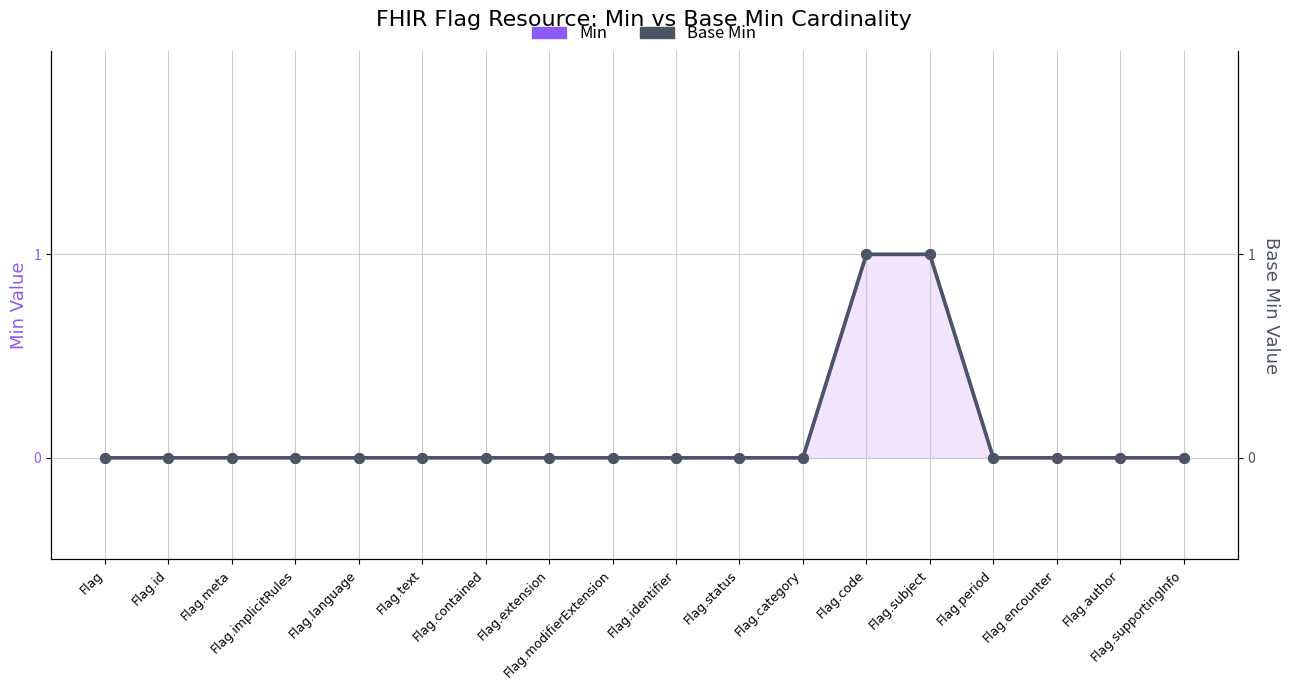

Reading left to right, what are all the values shown in this chart?

Min: 0	0	0	0	0	0	0	0	0	0	0	0	1	1	0	0	0	0
Base Min: 0	0	0	0	0	0	0	0	0	0	0	0	1	1	0	0	0	0